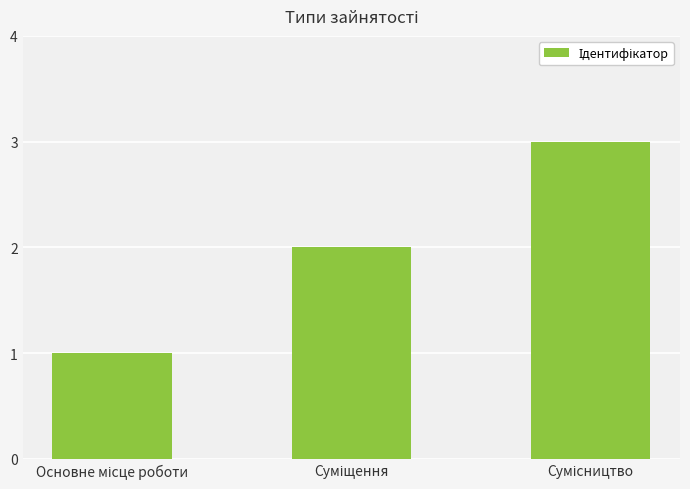

What is the maximum value shown in the chart?

3